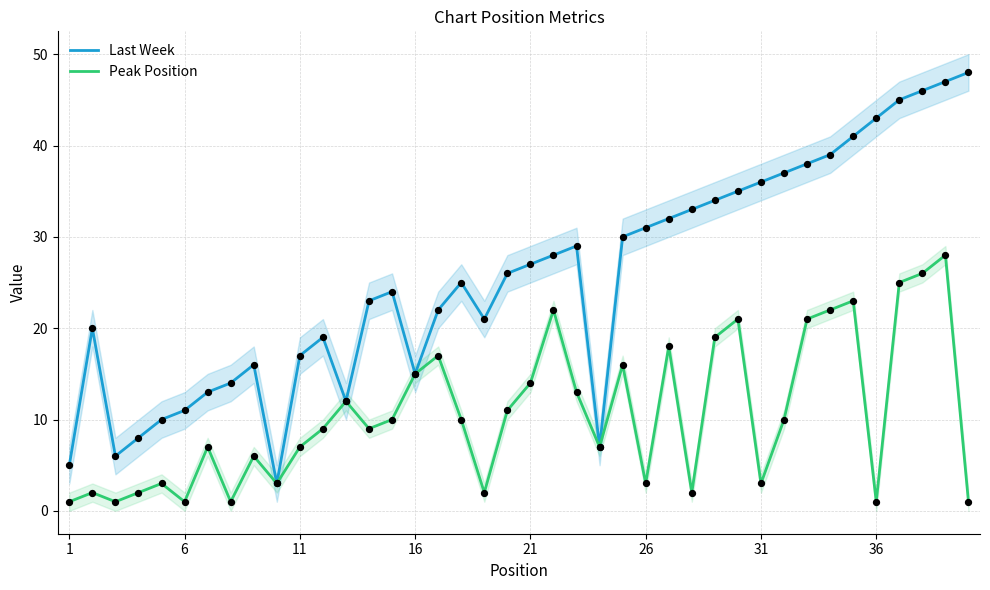

What are all the series names shown in the legend?

Last Week, Peak Position